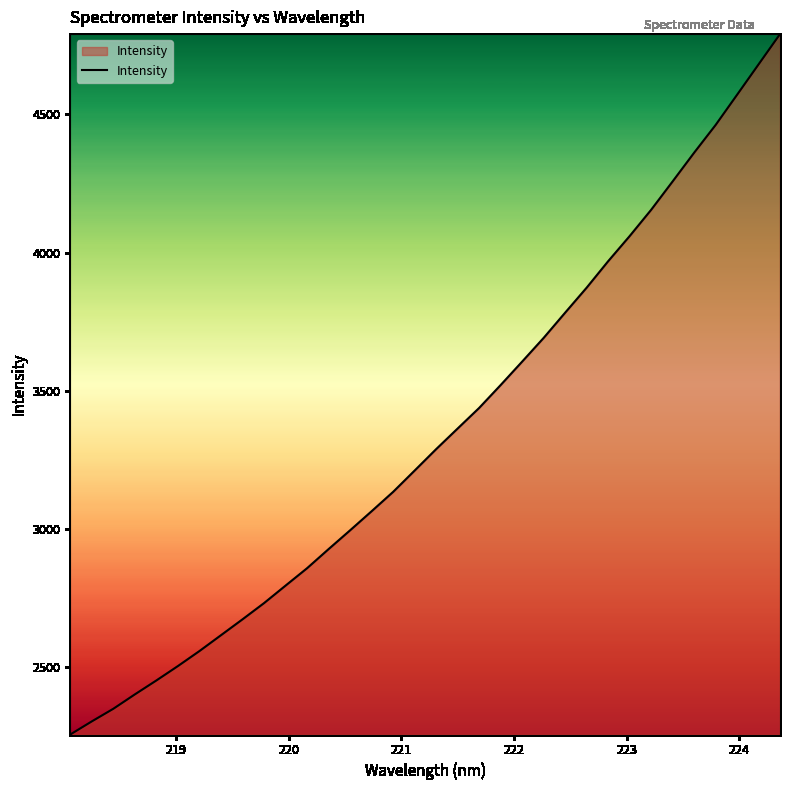

What is the minimum value shown in the chart?

2257.1